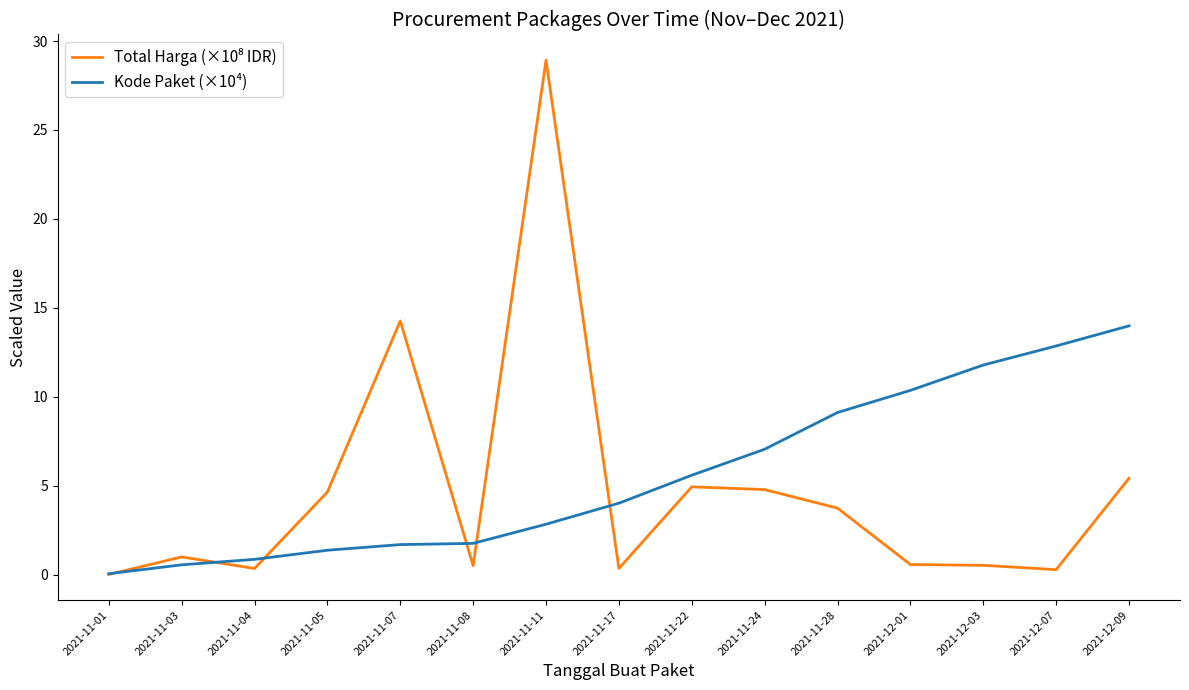

At which category does the chart reach its minimum across all series?

2021-11-01